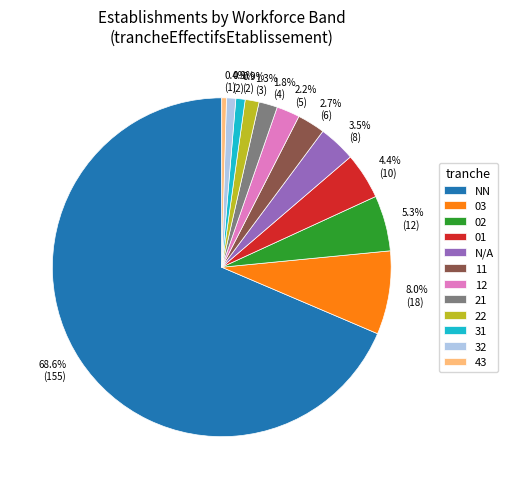

How many segments does this pie chart have?

12